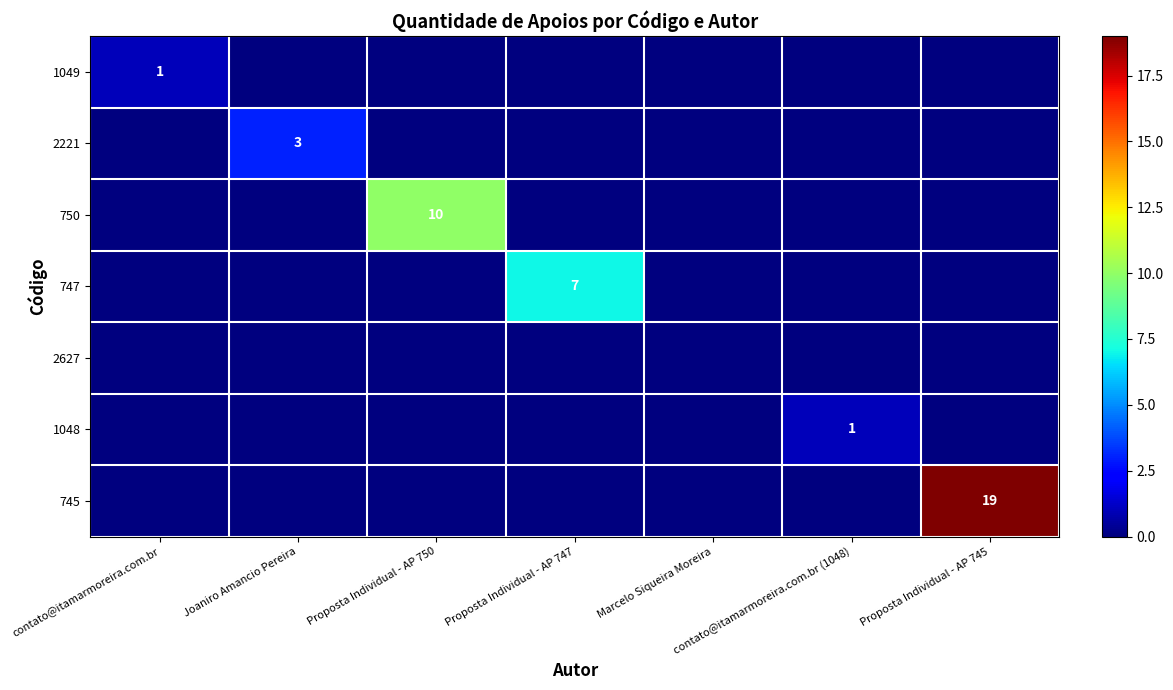

At which category is the sum across all series the highest?

Proposta Individual - AP 745